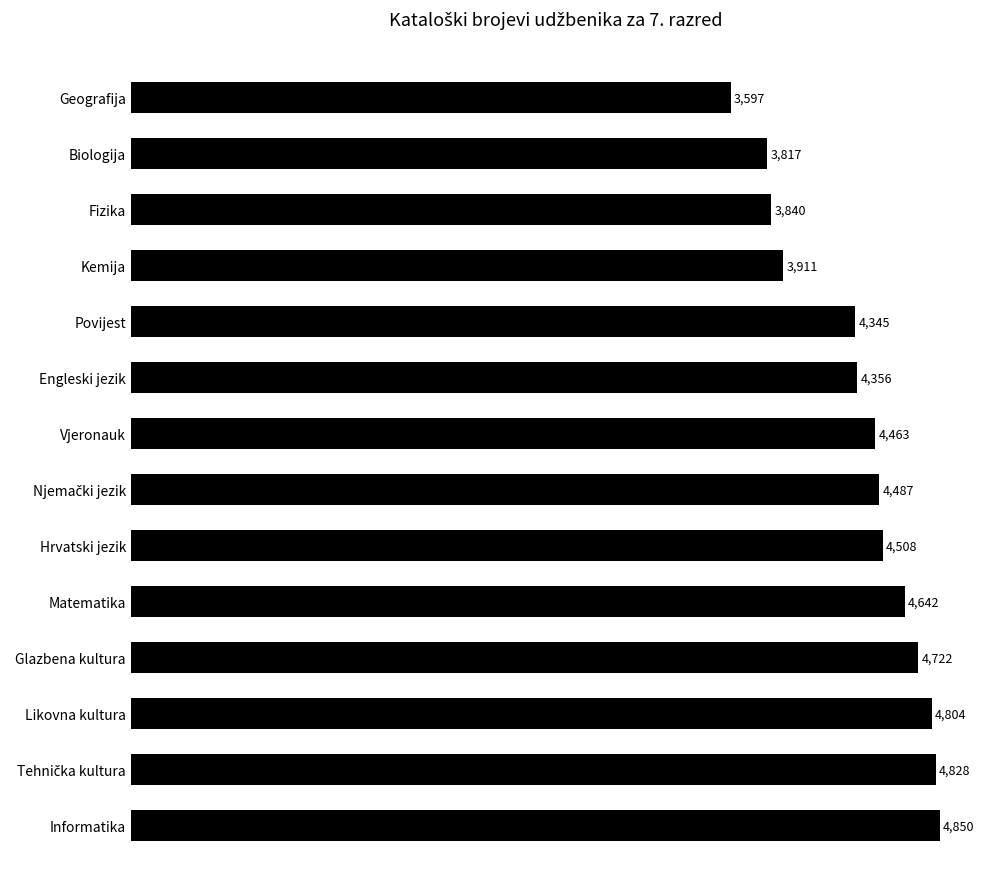

What is the difference between the maximum and minimum values?

1253